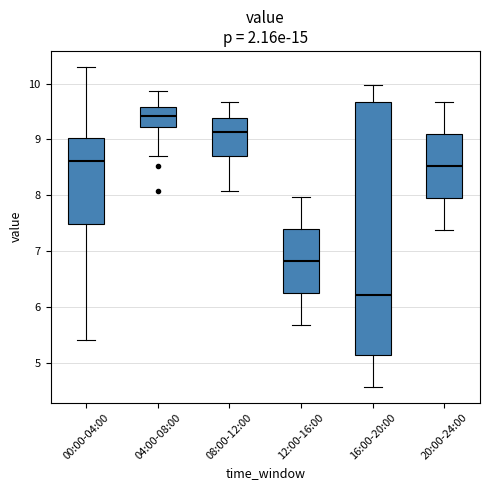

Reading left to right, transcribe this box plot: for each box, give where its median line is, the range the box spans, and where its two whiskers end, as read against the y-axis. The values are not printed on the chart, so give them approximately, as read against the axis.

00:00-04:00: median 8.6, box 7.5 to 9.0, whiskers 5.4 to 10.3
04:00-08:00: median 9.4, box 9.2 to 9.6, whiskers 8.7 to 9.9
08:00-12:00: median 9.1, box 8.7 to 9.4, whiskers 8.1 to 9.7
12:00-16:00: median 6.8, box 6.2 to 7.4, whiskers 5.7 to 8.0
16:00-20:00: median 6.2, box 5.1 to 9.7, whiskers 4.6 to 10.0
20:00-24:00: median 8.5, box 7.9 to 9.1, whiskers 7.4 to 9.7